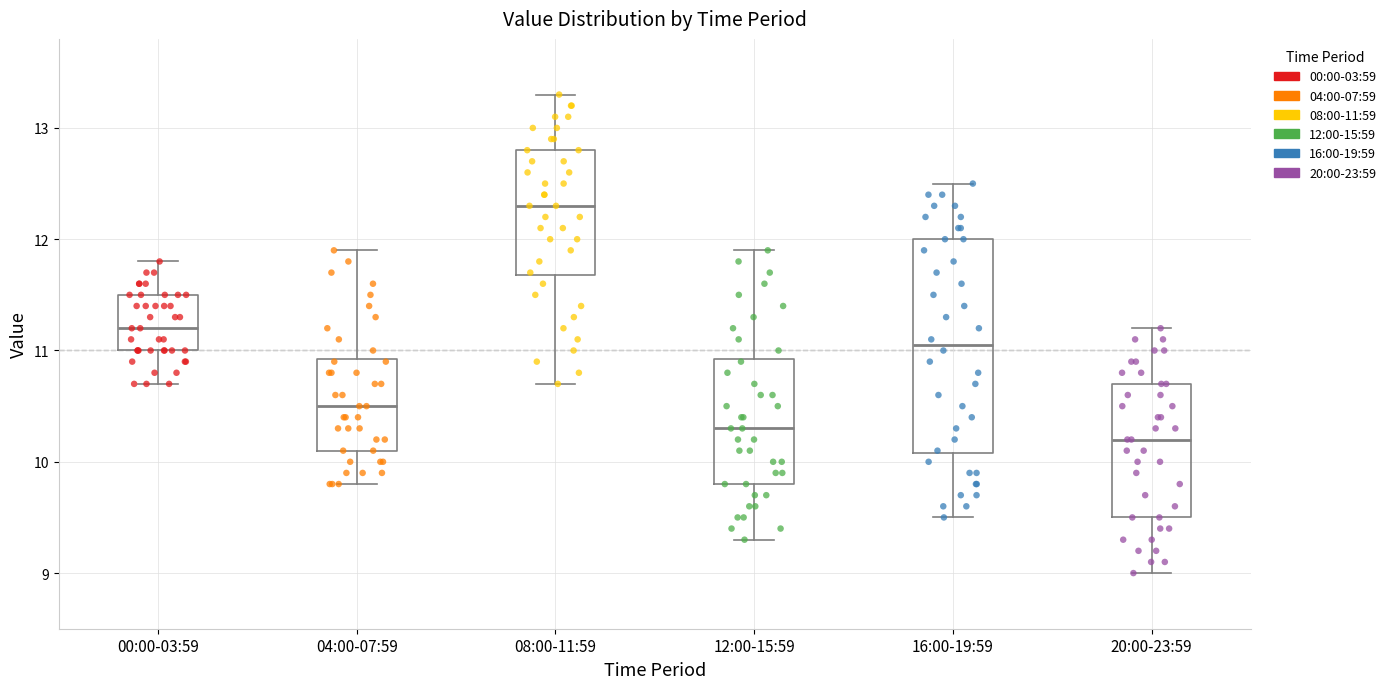

Reading left to right, read every box against the y-axis: the position of its median line, the range the box covers, and the ends of its whiskers. The values are not printed on the chart, so give them approximately, as read against the axis.

00:00-03:59: median 11.2, box 11.0 to 11.5, whiskers 10.7 to 11.8
04:00-07:59: median 10.5, box 10.1 to 10.9, whiskers 9.8 to 11.9
08:00-11:59: median 12.3, box 11.7 to 12.8, whiskers 10.7 to 13.3
12:00-15:59: median 10.3, box 9.8 to 10.9, whiskers 9.3 to 11.9
16:00-19:59: median 11.1, box 10.1 to 12.0, whiskers 9.5 to 12.5
20:00-23:59: median 10.2, box 9.5 to 10.7, whiskers 9.0 to 11.2